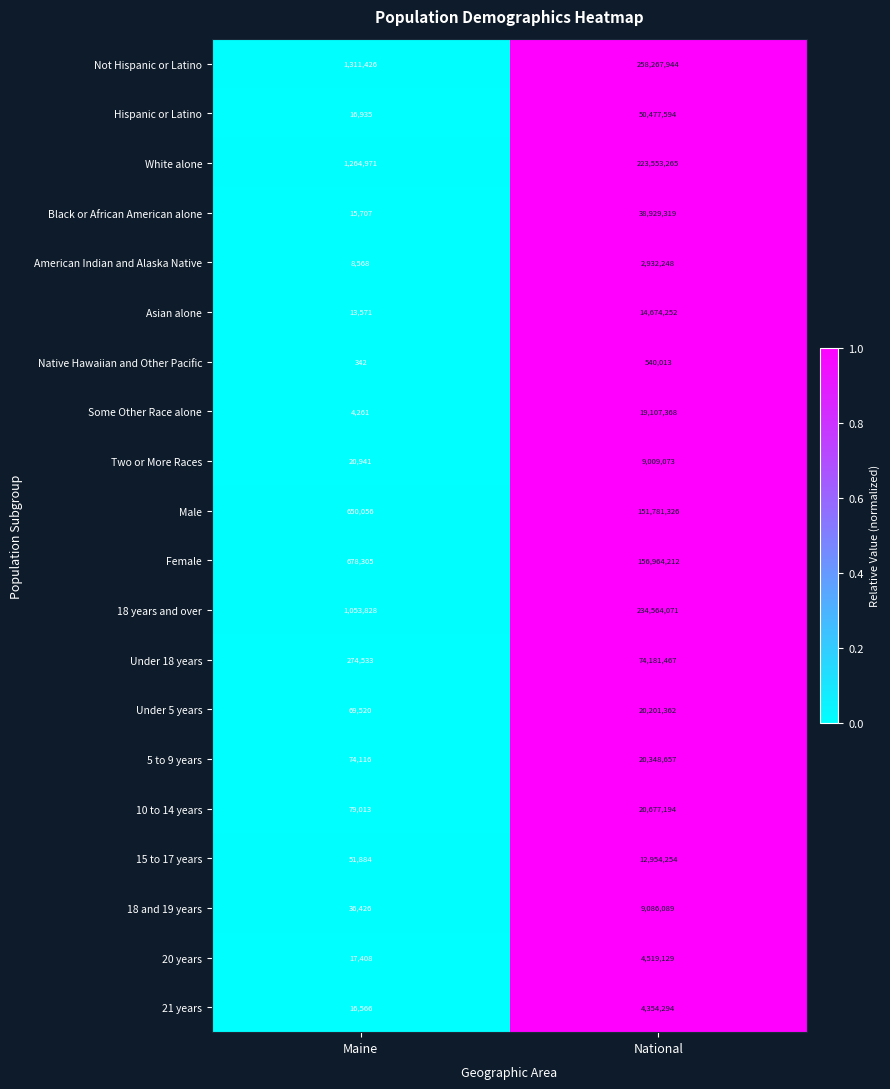

What is the sum of all 5 to 9 years values?

20422773